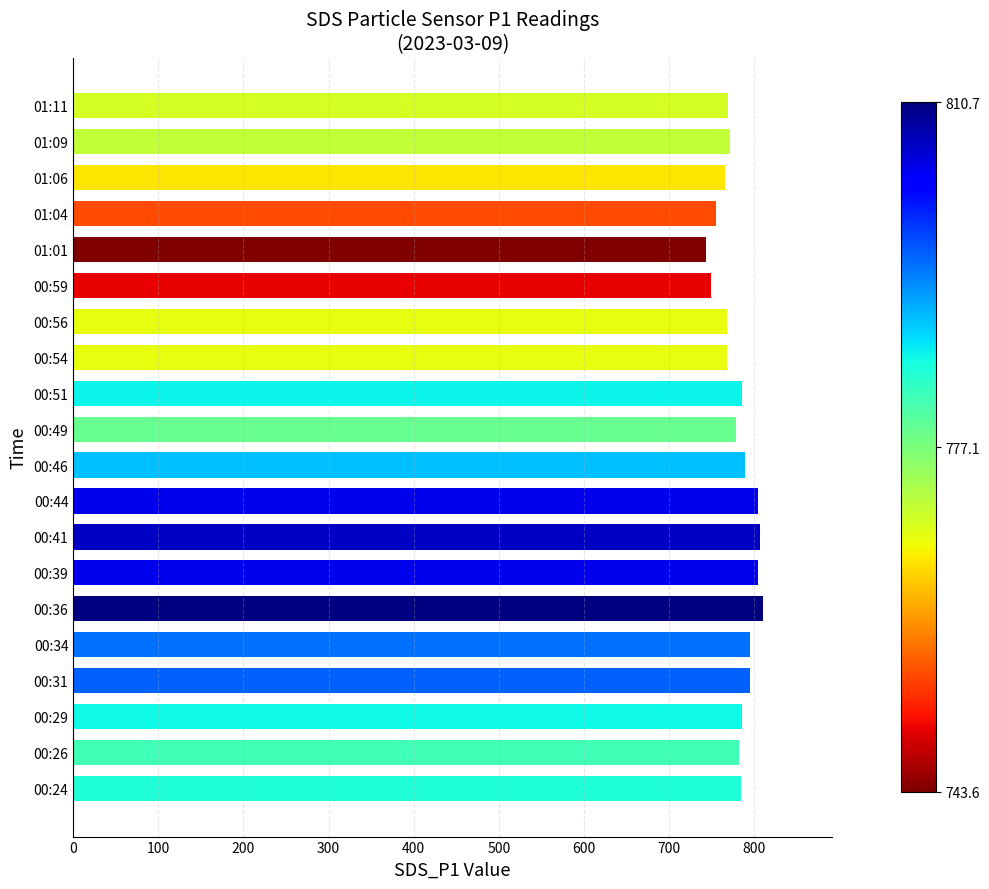

What is the difference between the maximum and minimum values?

67.0